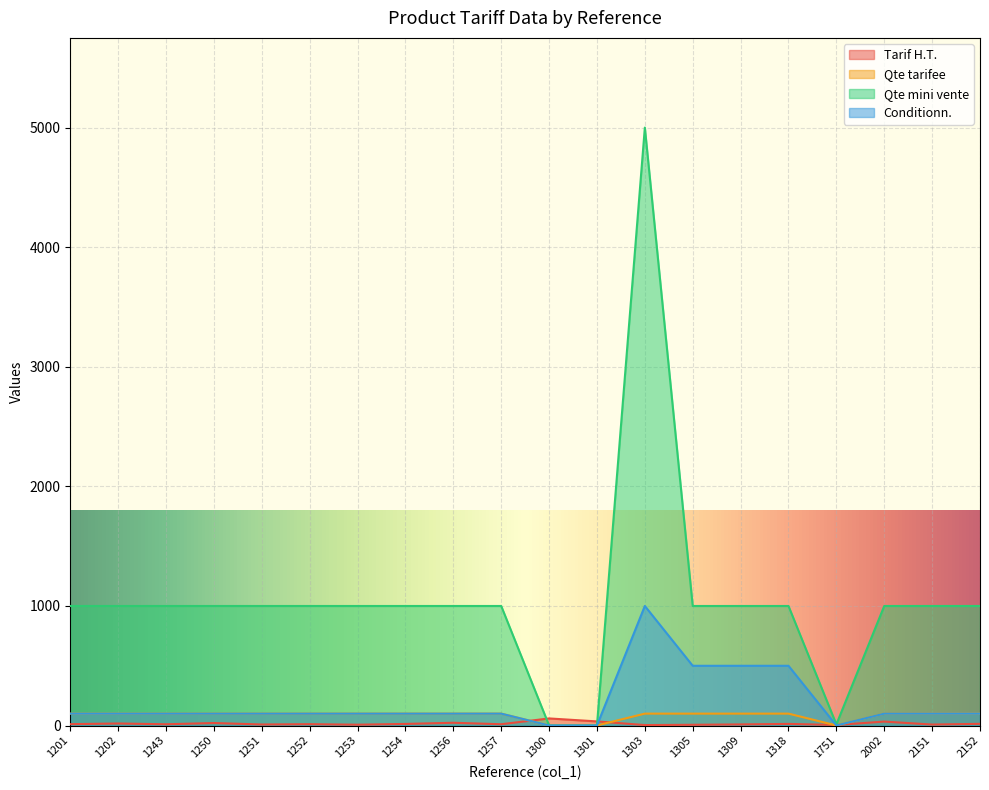

Count the number of categories in the chart.

20